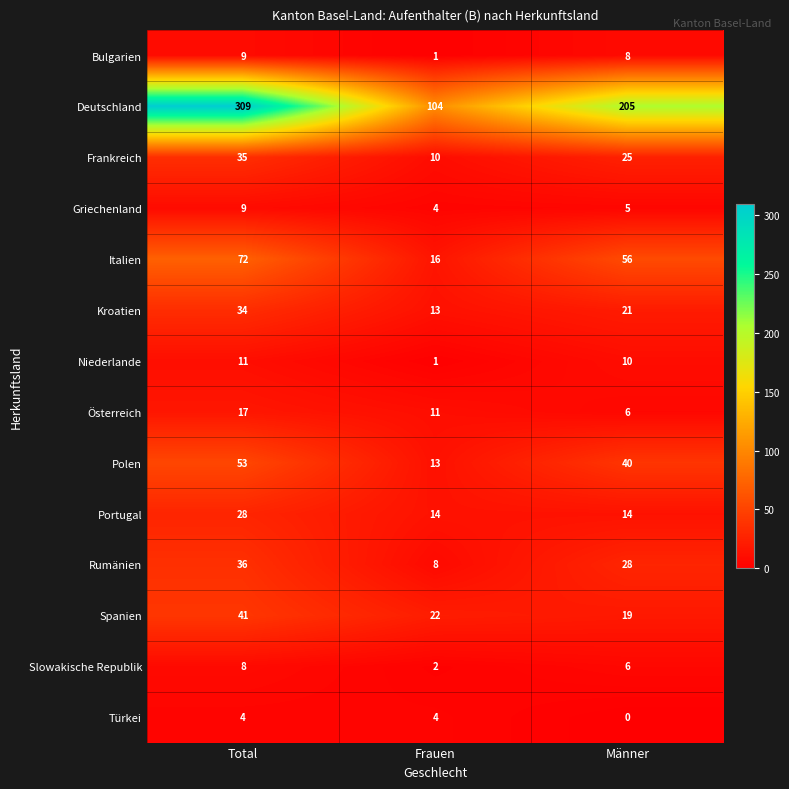

Count the number of data series in this chart.

14